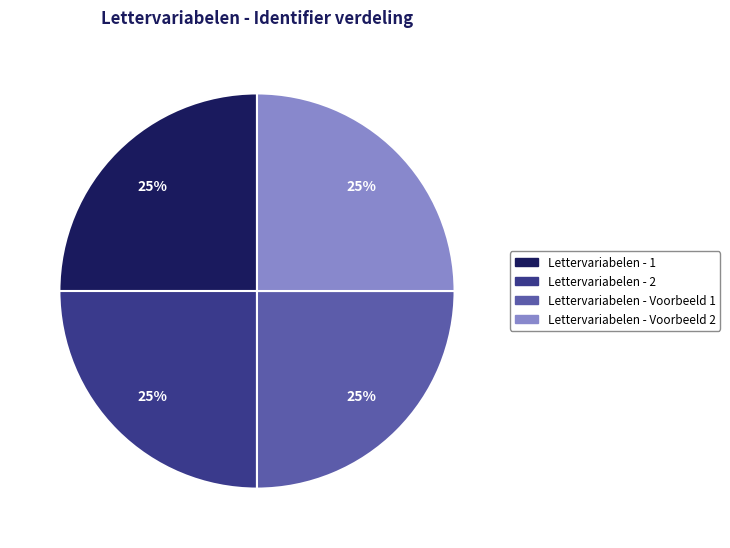

To the nearest percent, what portion does Lettervariabelen - Voorbeeld 1 represent?

25%